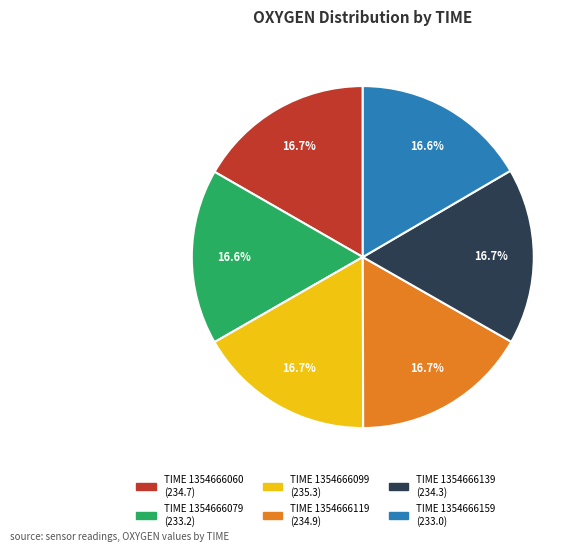

Is there a majority slice in this chart?

No